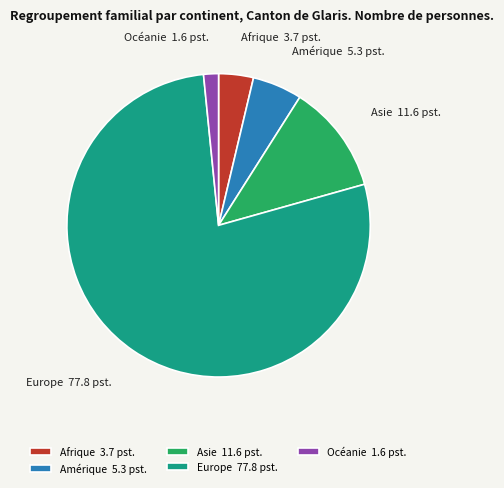

Is it true that Europe is 78% of the pie?

True